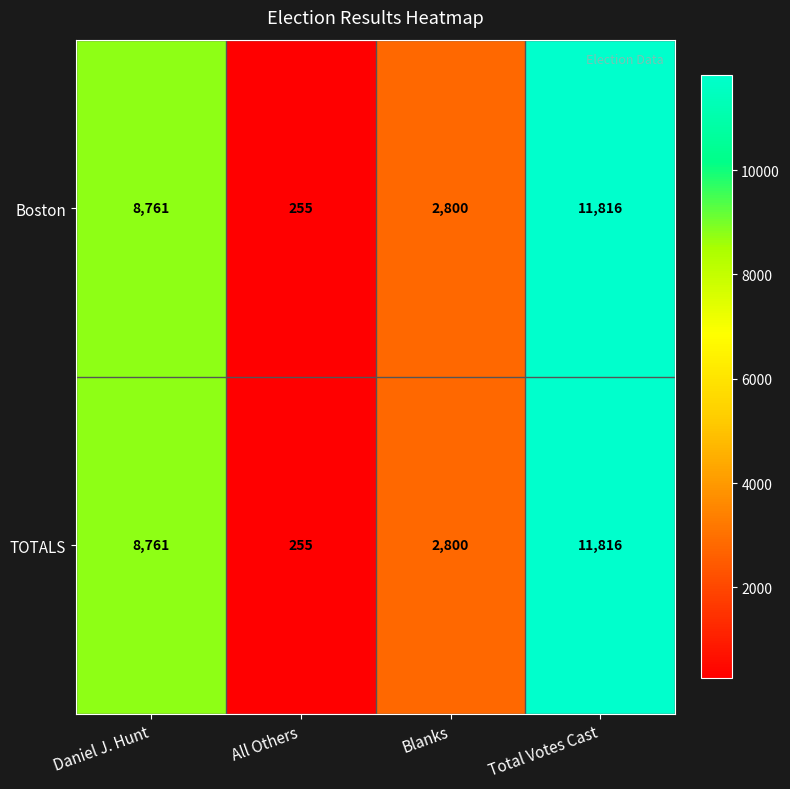

At which category is the sum across all series the highest?

Total Votes Cast